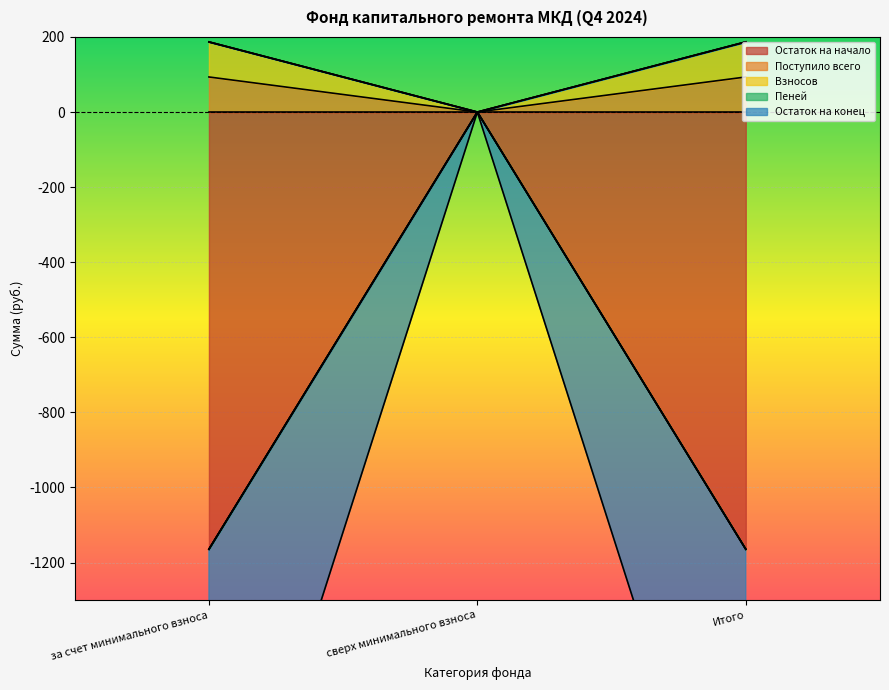

List the series in order of their peak value, highest first.

Поступило всего, Пеней, Остаток на начало, Взносов, Остаток на конец